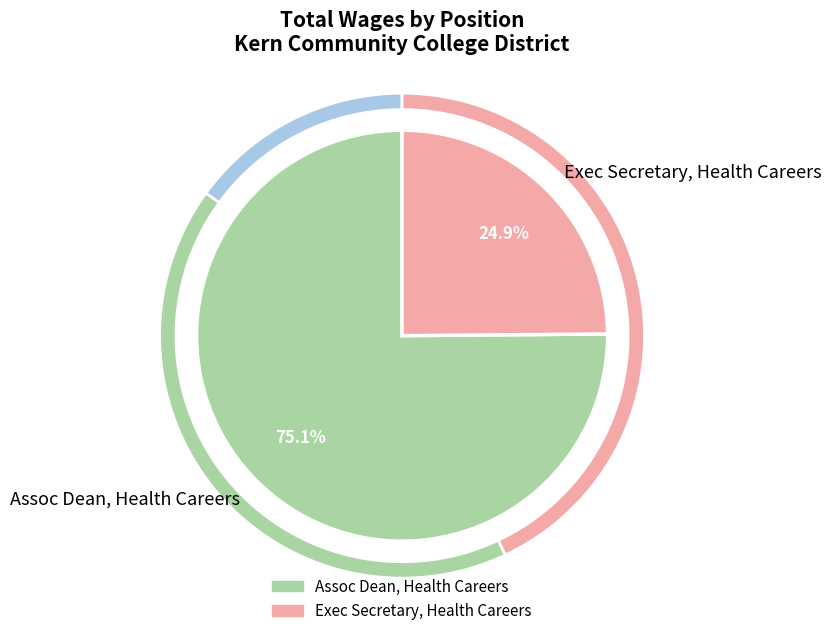

To the nearest percent, what is the difference between the largest and smallest slice percentages?

50%